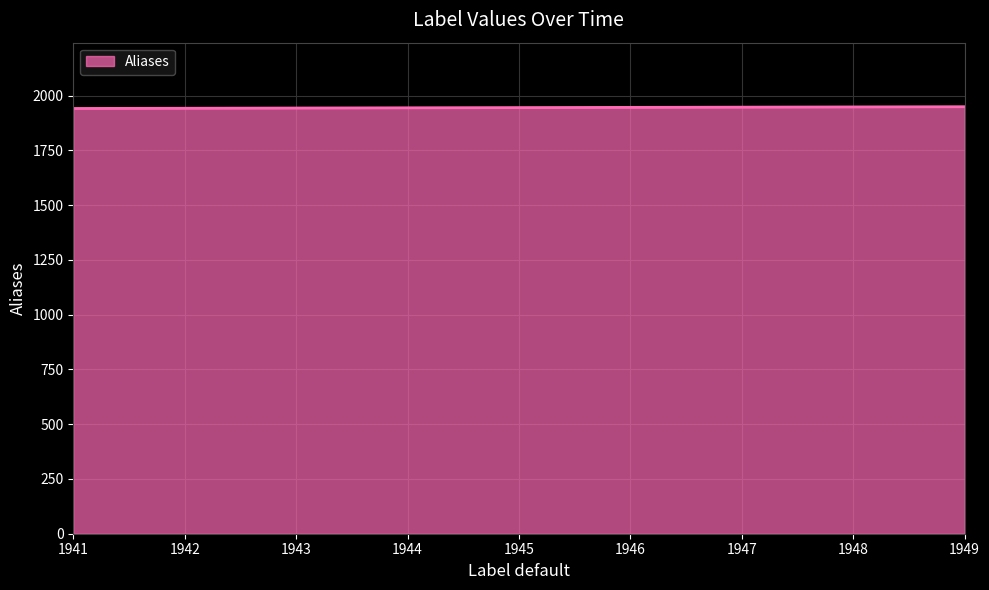

What is the change in value from 1941 to 1946?

+5